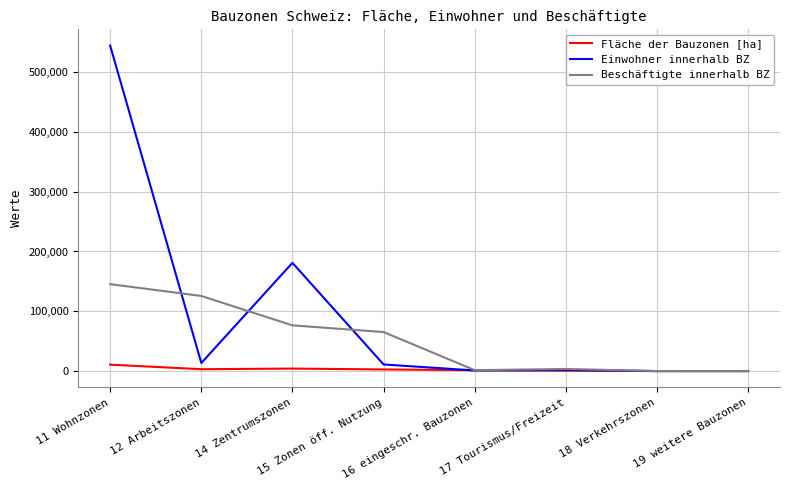

True or false: Fläche der Bauzonen [ha] has a value of 4212.4 at 14 Zentrumszonen.

True